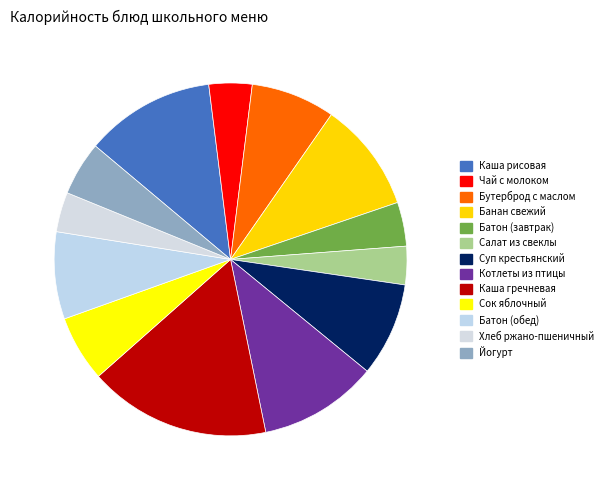

How many slices are in this pie chart?

13